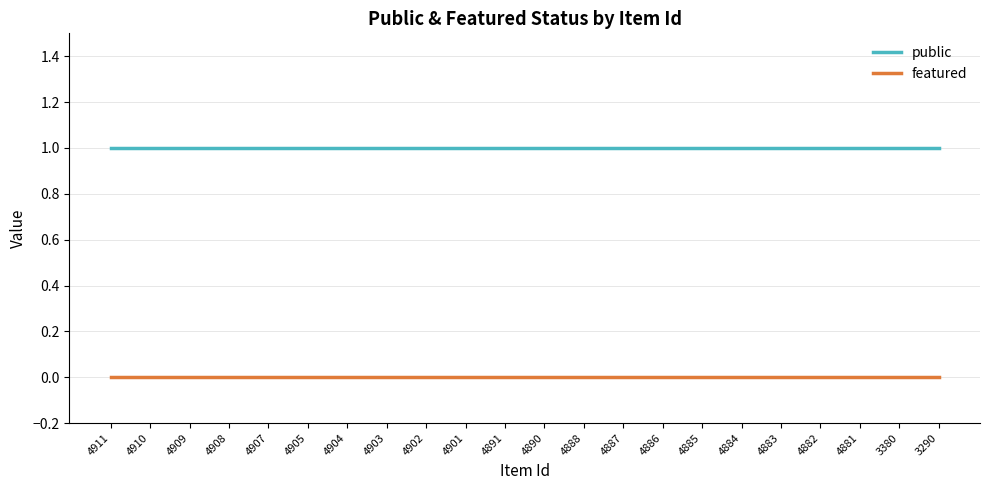

Is the value of featured at 4891 greater than the value of public at 4885?

No